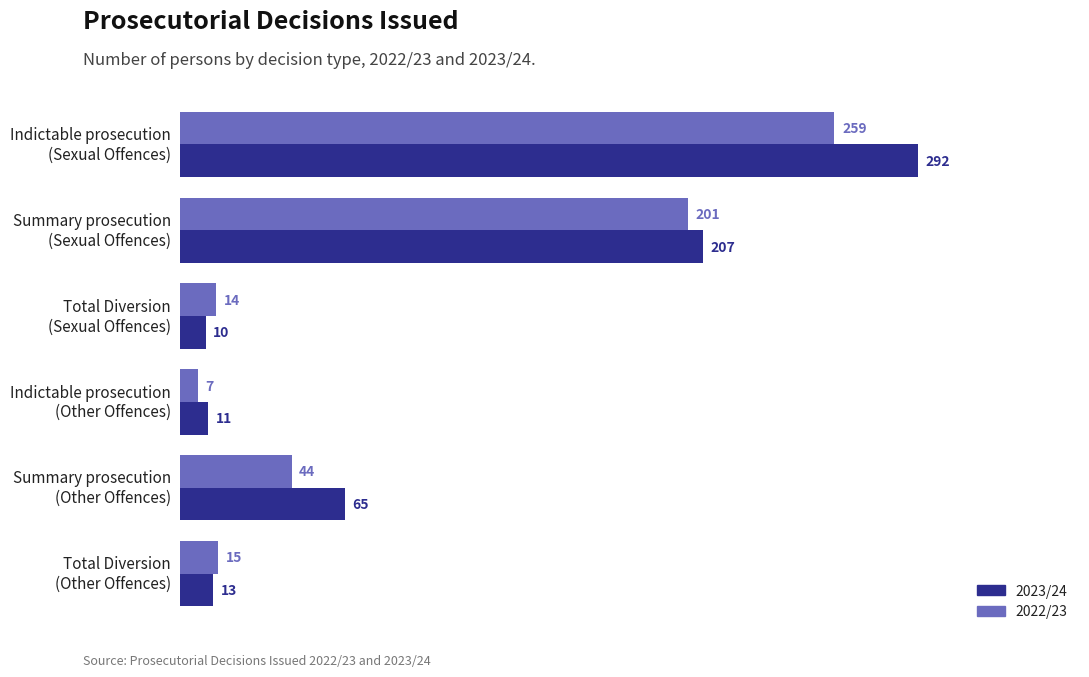

What is the lowest value of the 2022/23 series?

7